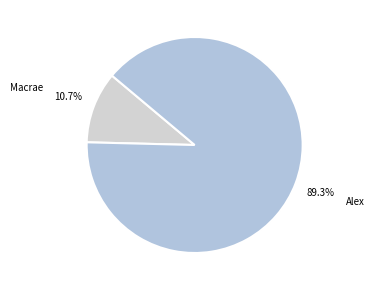

To the nearest percent, what percentage of the pie is Alex?

89%